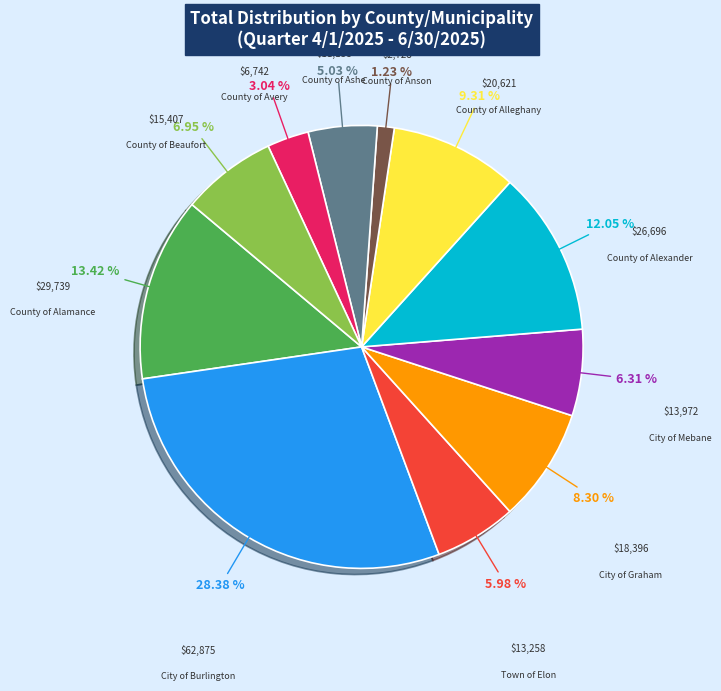

Is there a majority slice in this chart?

No